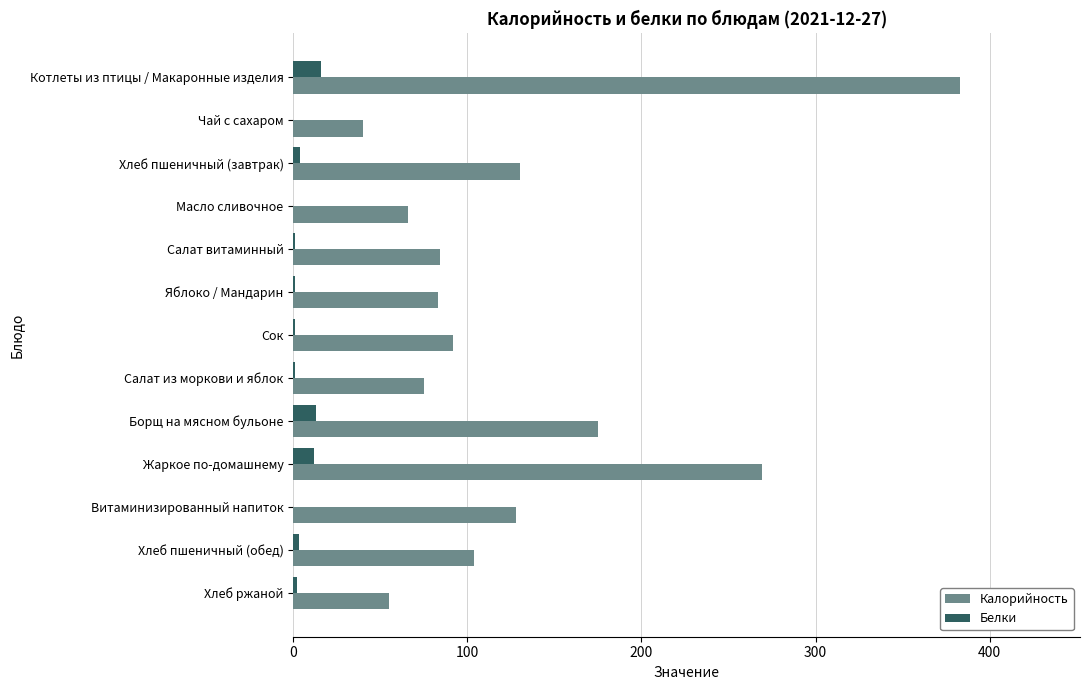

Is the value of Калорийность at Салат витаминный greater than the value of Белки at Сок?

Yes